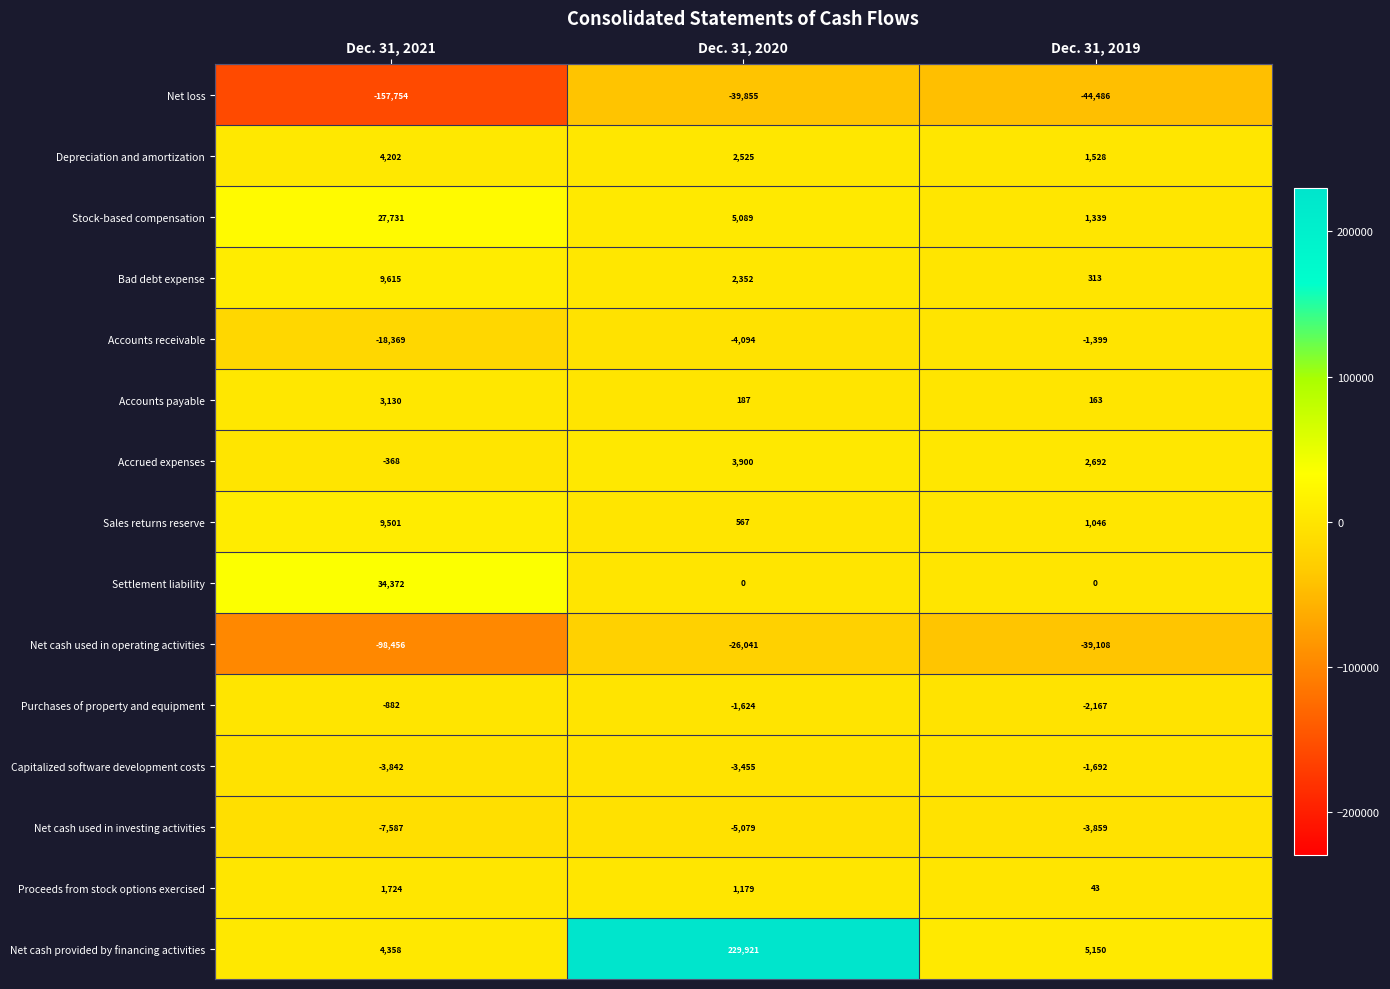

Rank the series by their maximum value, from lowest to highest.

Net loss, Net cash used in operating activities, Net cash used in investing activities, Capitalized software development costs, Accounts receivable, Purchases of property and equipment, Proceeds from stock options exercised, Accounts payable, Accrued expenses, Depreciation and amortization, Sales returns reserve, Bad debt expense, Stock-based compensation, Settlement liability, Net cash provided by financing activities